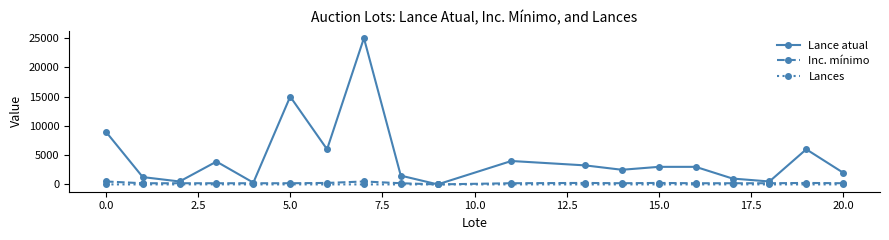

Which series has the largest total across all categories?

Lance atual